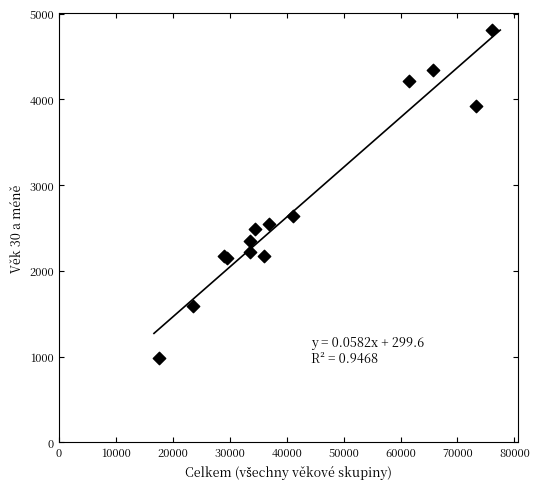

What Y value in the scatter plot is closest to 2900?

2641